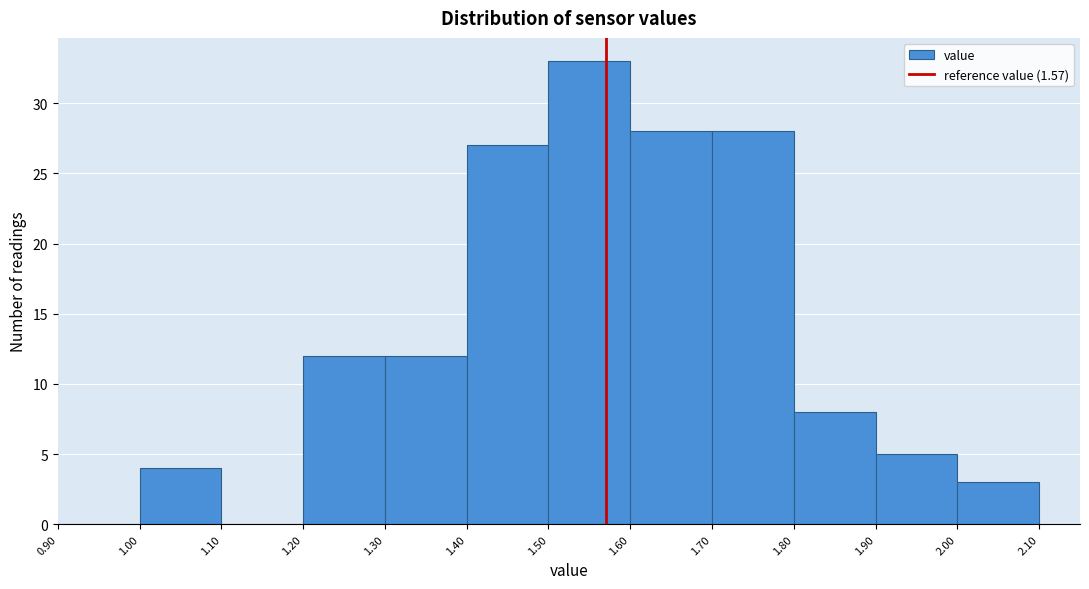

Reading left to right, transcribe this chart: for each bar, give the range it covers on the x-axis and its height. The values are not printed on the chart, so give them approximately, as read against the axis.

0.90 to 1.00: 0
1.00 to 1.10: 4
1.10 to 1.20: 0
1.20 to 1.30: 12
1.30 to 1.40: 12
1.40 to 1.50: 27
1.50 to 1.60: 33
1.60 to 1.70: 28
1.70 to 1.80: 28
1.80 to 1.90: 8
1.90 to 2.00: 5
2.00 to 2.10: 3